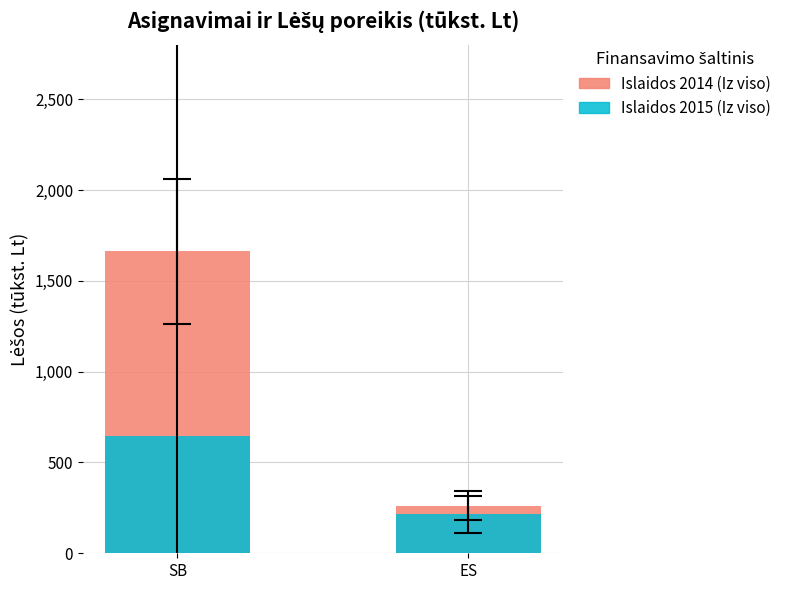

At how many categories does at least one series exceed 1283?

1